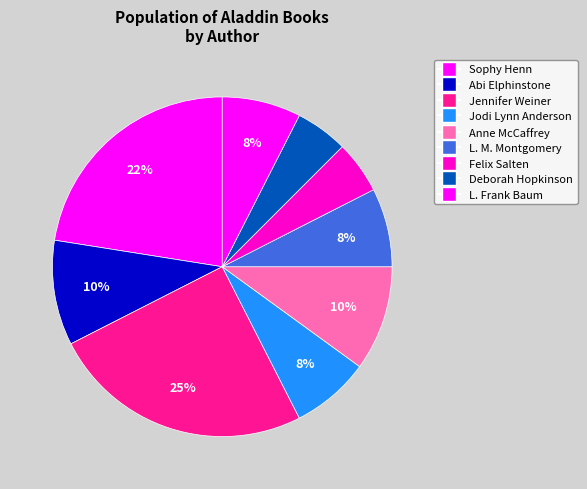

How many slices are in this pie chart?

9